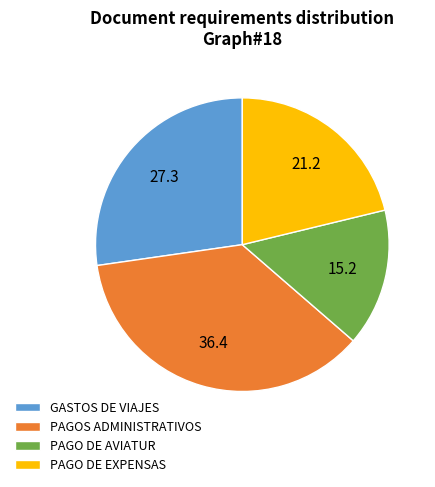

Does PAGO DE EXPENSAS account for over 50% of the chart?

No